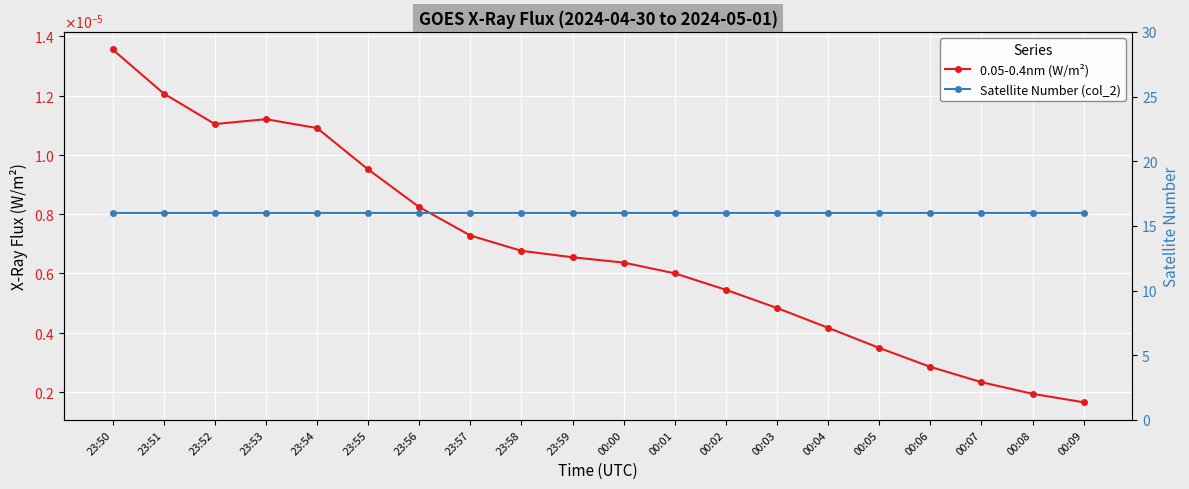

Reading left to right, what are all the values shown in this chart?

0.05-0.4nm (W/m²): 23:50=0.0	23:51=0.0	23:52=0.0	23:53=0.0	23:54=0.0	23:55=0.0	23:56=0.0	23:57=0.0	23:58=0.0	23:59=0.0	00:00=0.0	00:01=0.0	00:02=0.0	00:03=0.0	00:04=0.0	00:05=0.0	00:06=0.0	00:07=0.0	00:08=0.0	00:09=0.0
Satellite Number (col_2): 23:50=16.0	23:51=16.0	23:52=16.0	23:53=16.0	23:54=16.0	23:55=16.0	23:56=16.0	23:57=16.0	23:58=16.0	23:59=16.0	00:00=16.0	00:01=16.0	00:02=16.0	00:03=16.0	00:04=16.0	00:05=16.0	00:06=16.0	00:07=16.0	00:08=16.0	00:09=16.0